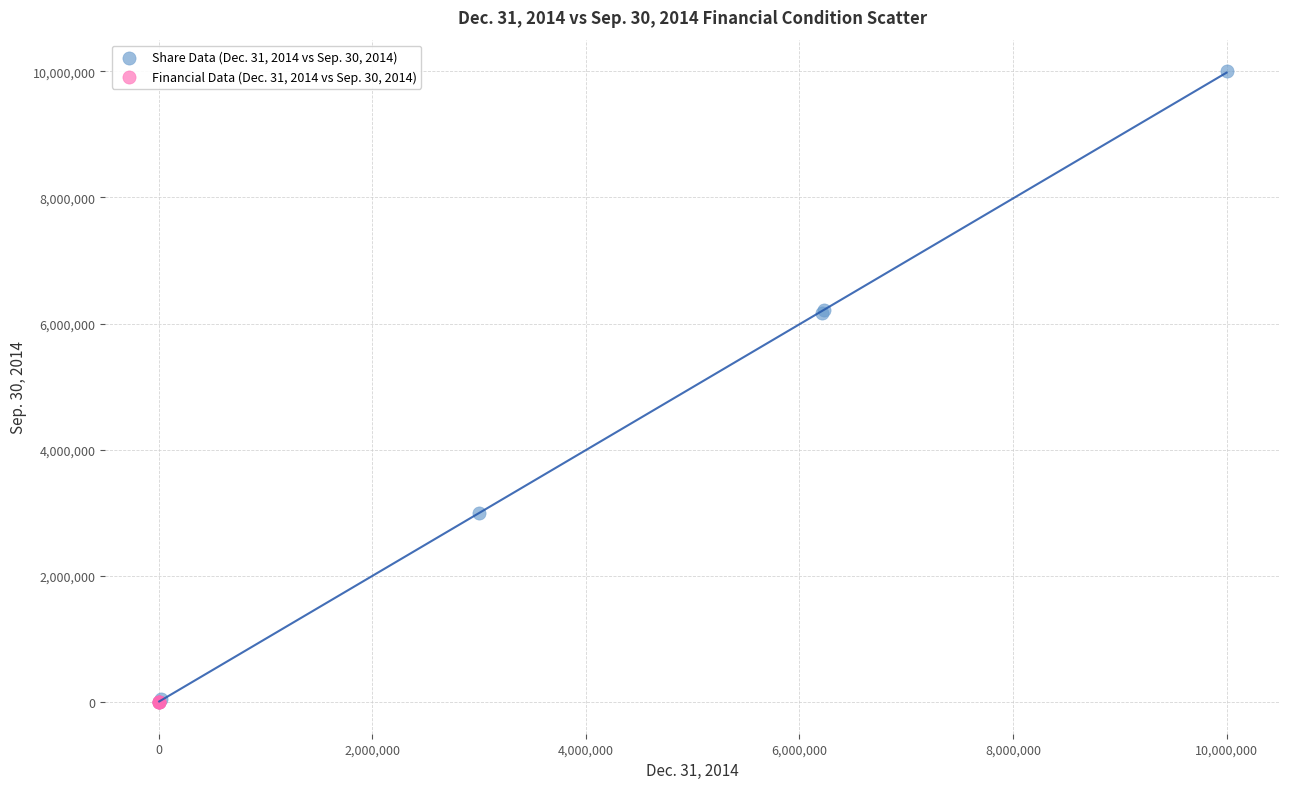

Which series reaches the maximum Y coordinate?

Share Data (Dec. 31, 2014 vs Sep. 30, 2014)